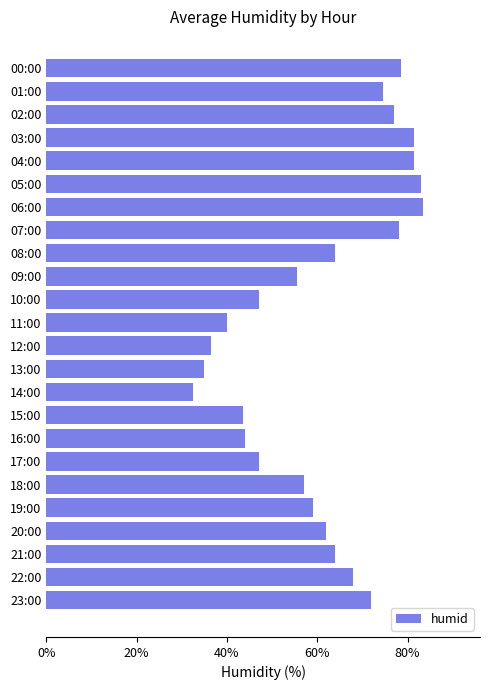

At which category does the chart reach its minimum across all series?

14:00